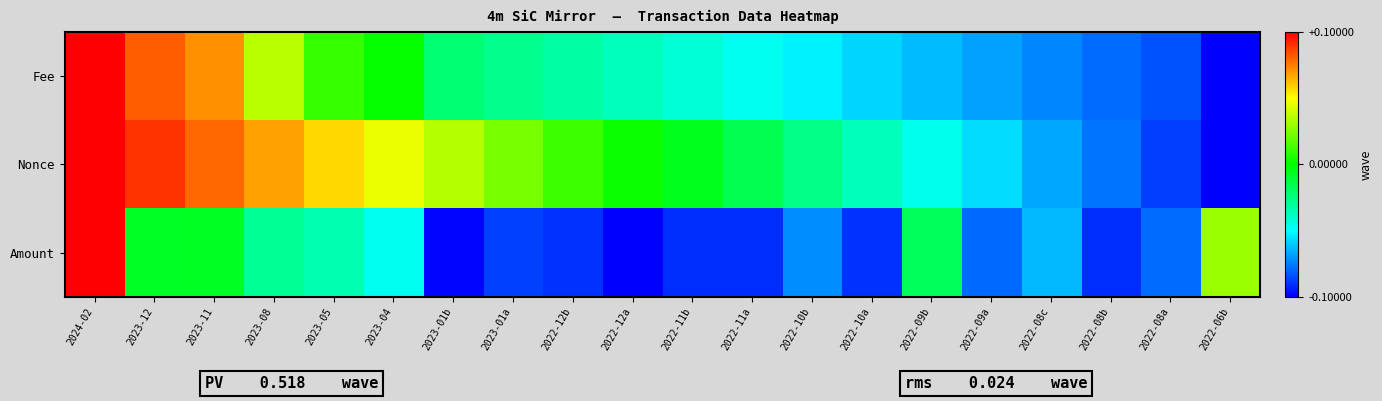

Between 2023-12 and 2022-08c, which is larger?

2023-12